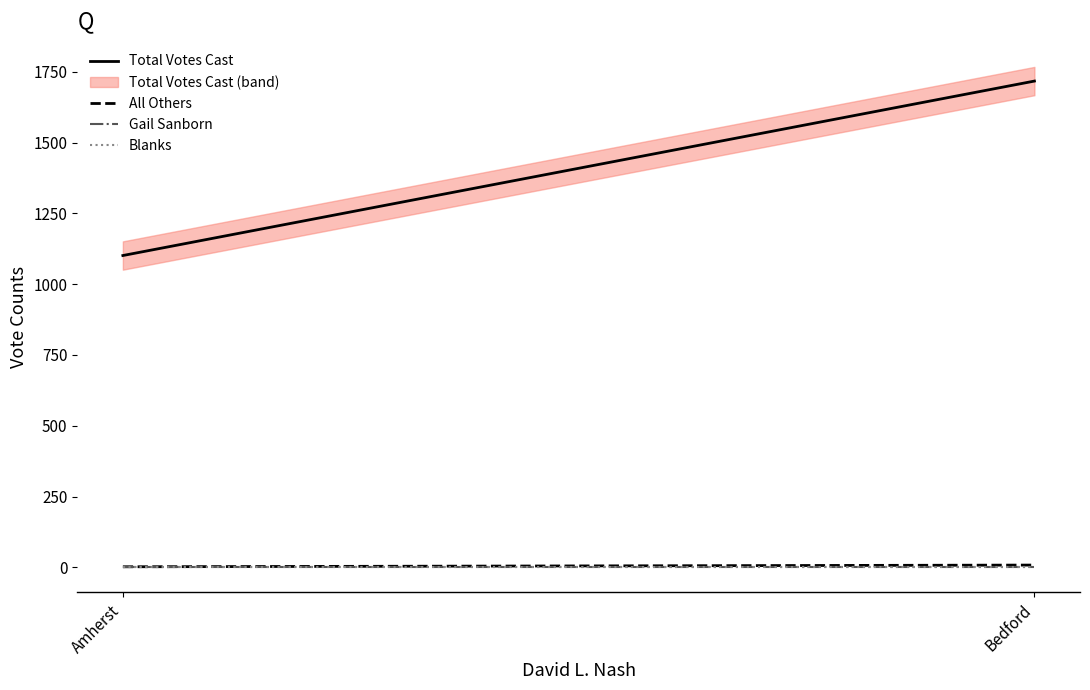

Which series has the largest range (max minus min)?

Total Votes Cast